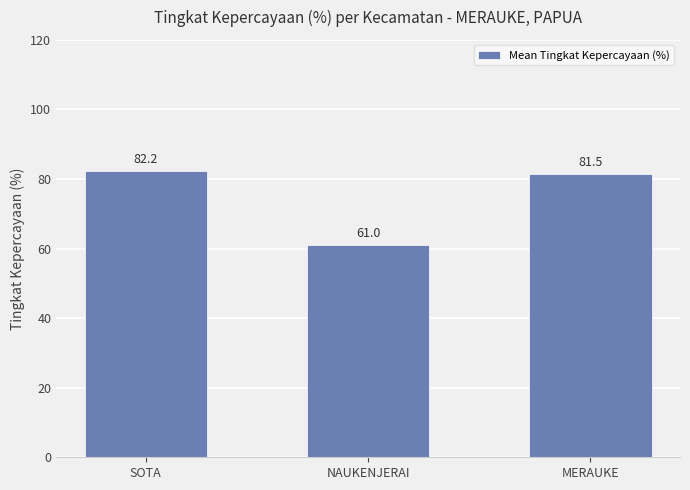

What is the difference between the second highest and minimum values?

20.5